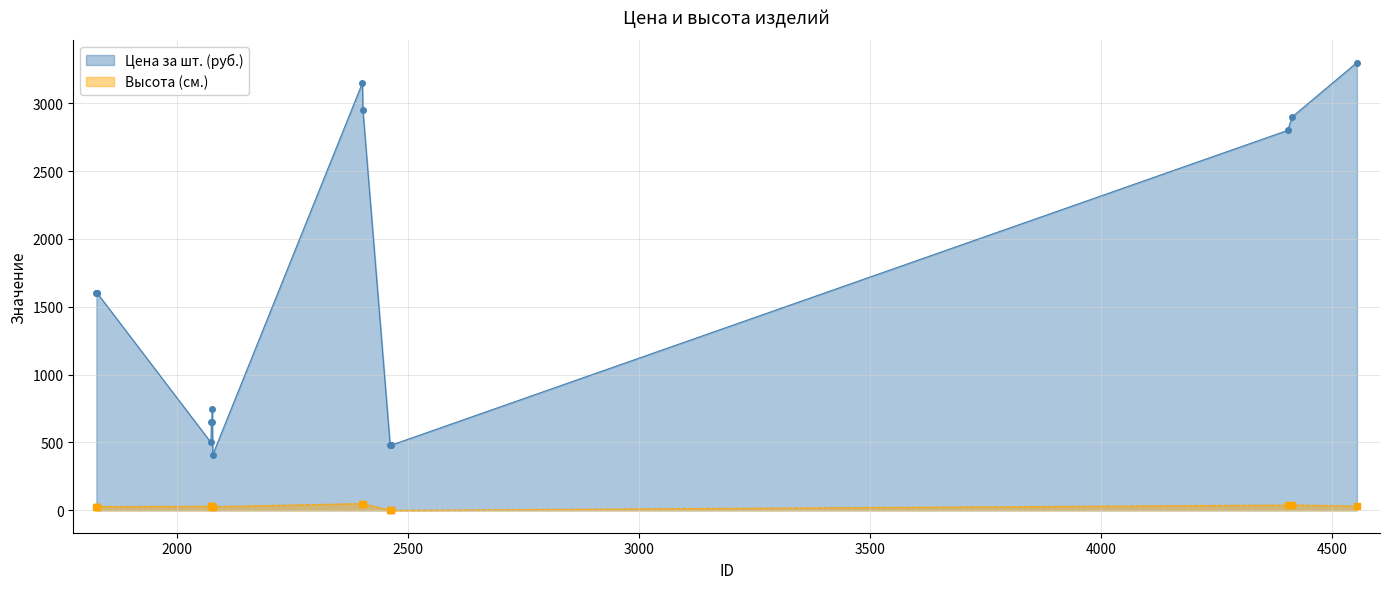

At which category is the sum across all series the highest?

4554